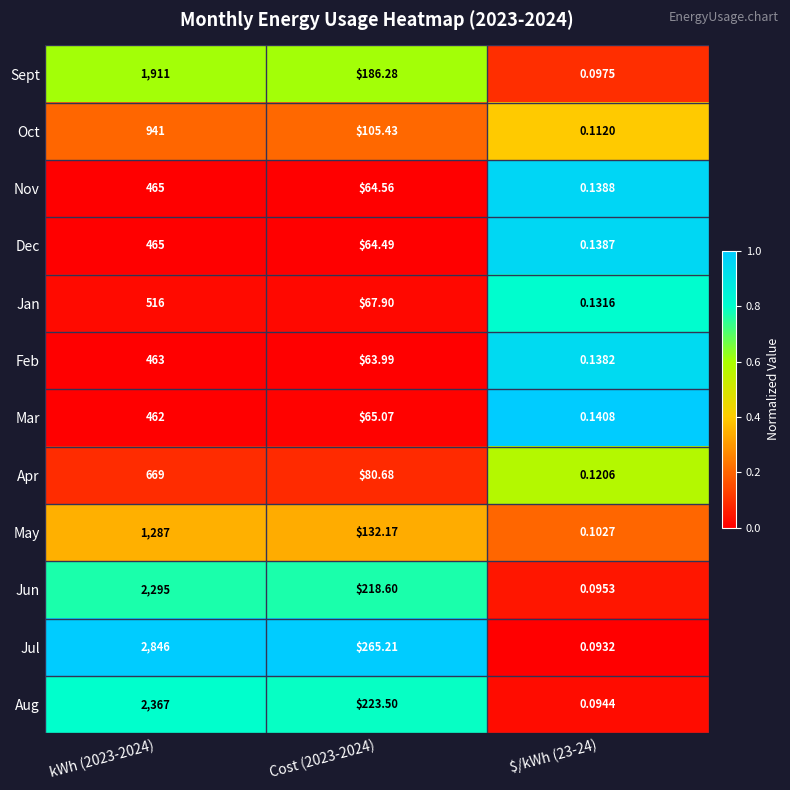

Which series has the widest spread of values?

Jul